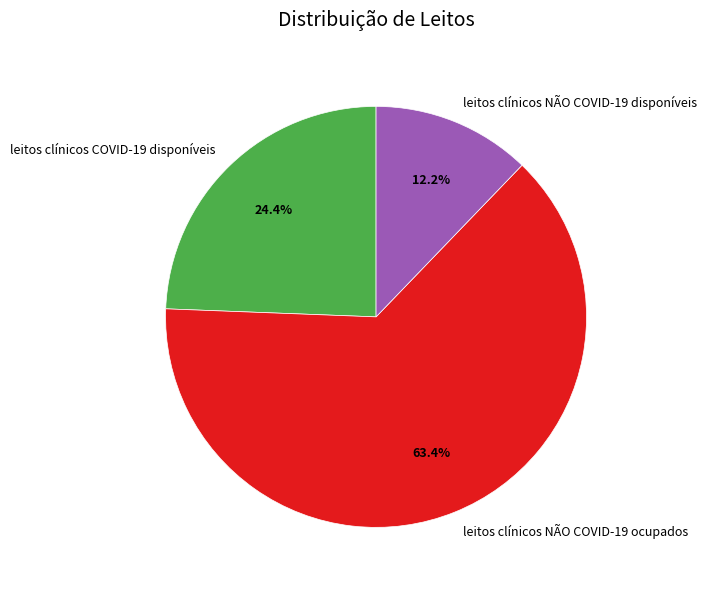

Which slice is the largest?

leitos clínicos NÃO COVID-19 ocupados